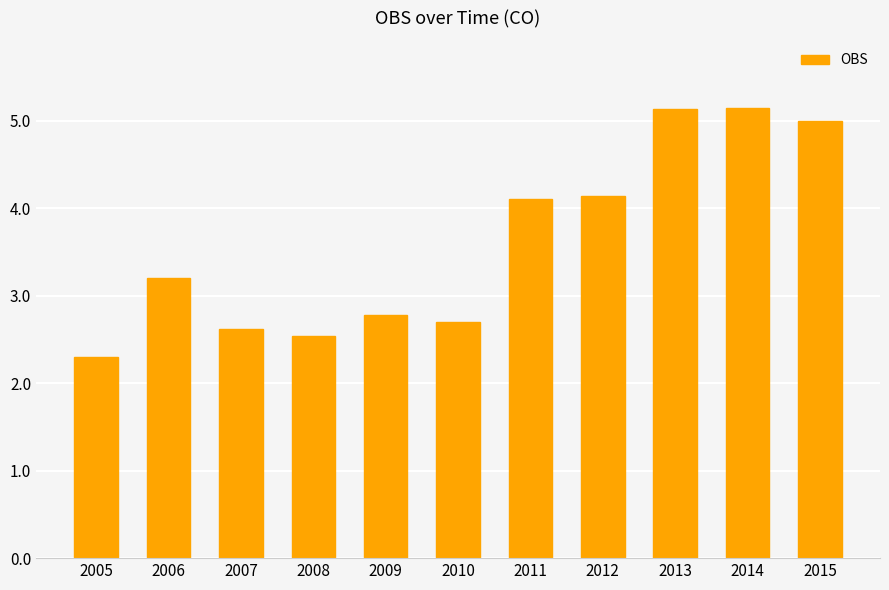

What is the difference between the second highest and minimum values?

2.8